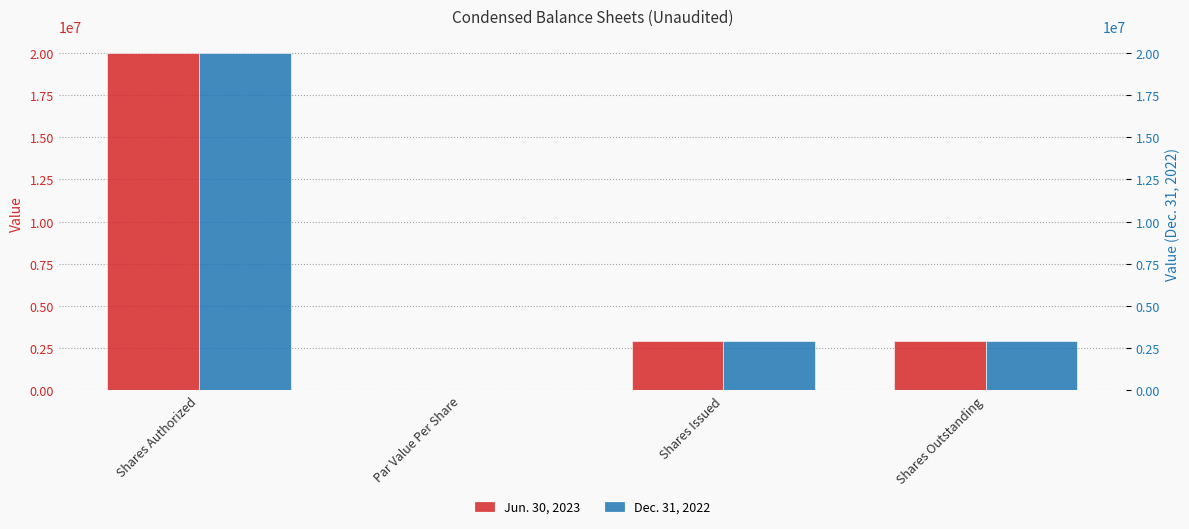

Reading left to right, transcribe all the data shown in this chart.

Jun. 30, 2023: Shares Authorized=20000000.0	Par Value Per Share=0.0	Shares Issued=2937000.0	Shares Outstanding=2937000.0
Dec. 31, 2022: Shares Authorized=20000000.0	Par Value Per Share=0.0	Shares Issued=2937000.0	Shares Outstanding=2937000.0